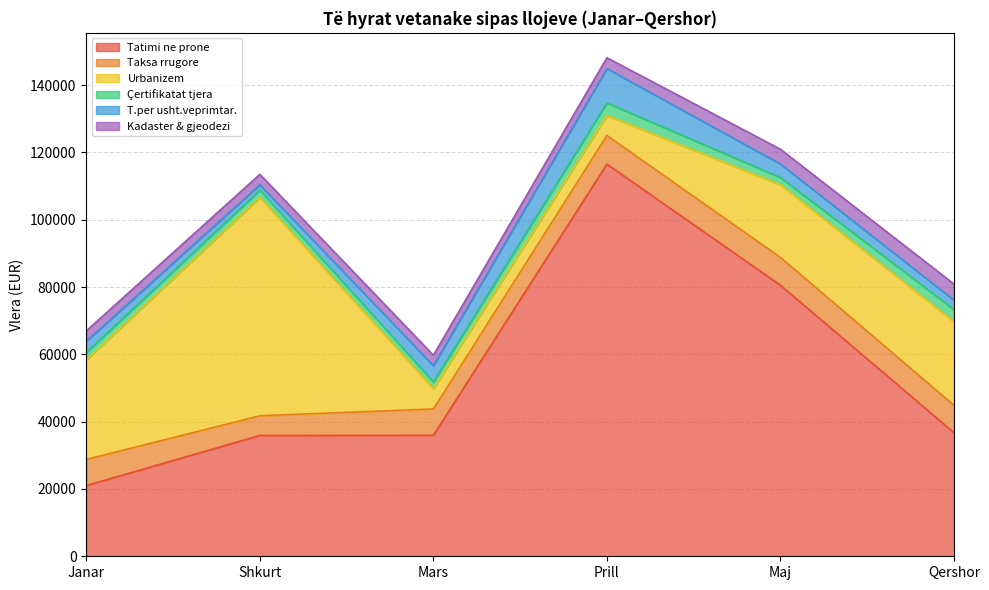

The value of Çertifikatat tjera at Shkurt is 657.1. True or false?

False